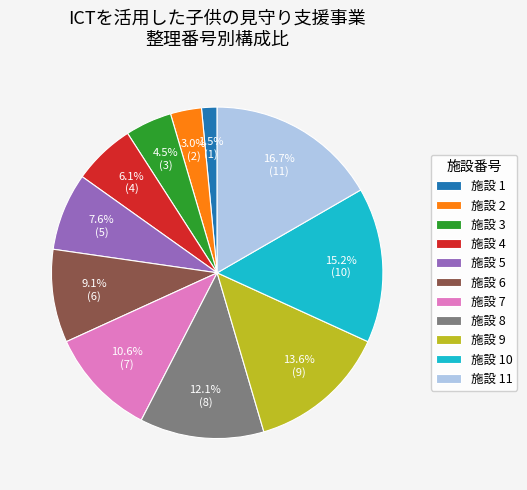

Do 施設 7 and 施設 10 together represent more than half of the pie?

No